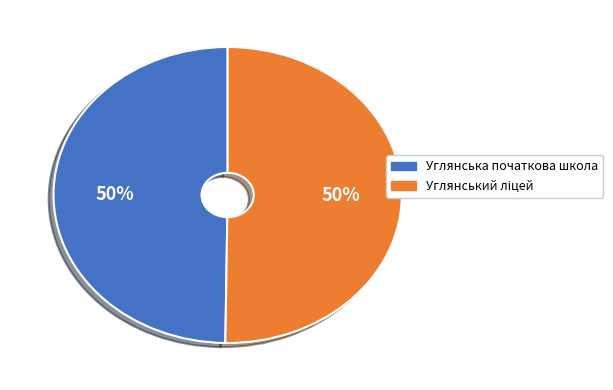

The Углянська початкова школа slice represents 50% of the pie. True or false?

True